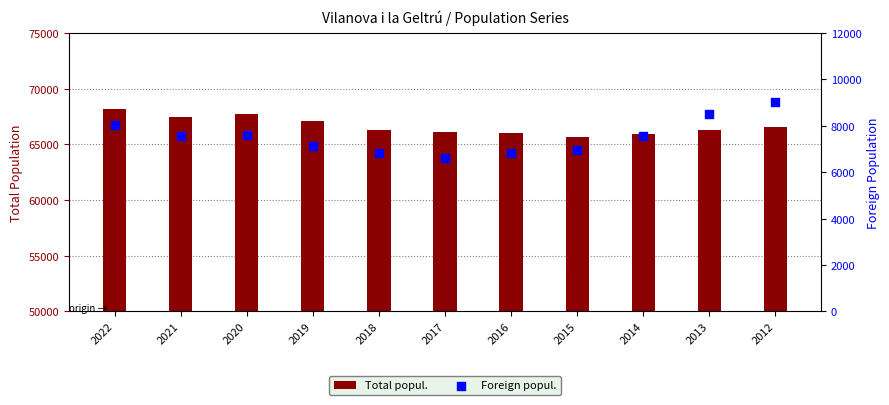

Which series has the widest spread of Y values?

Total popul.